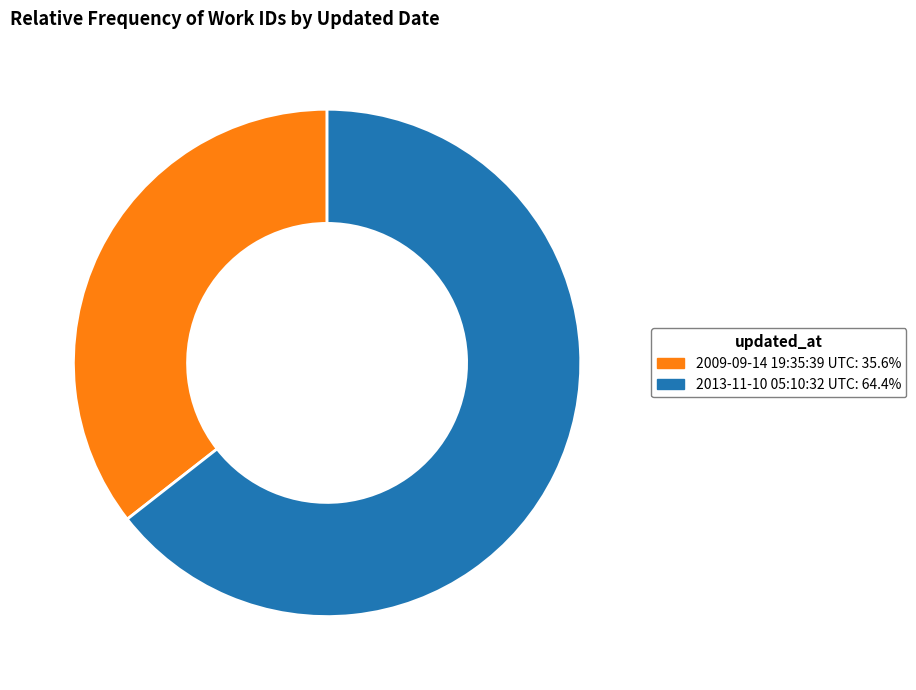

How many segments does this pie chart have?

2